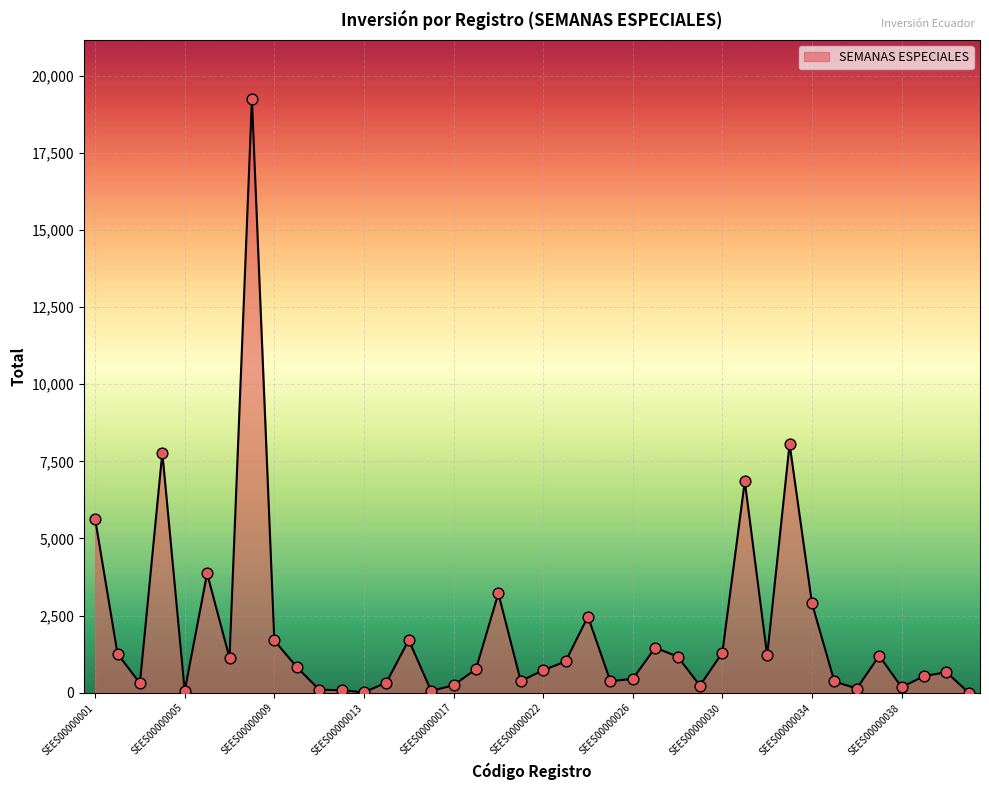

What is the greatest value displayed?

19229.1